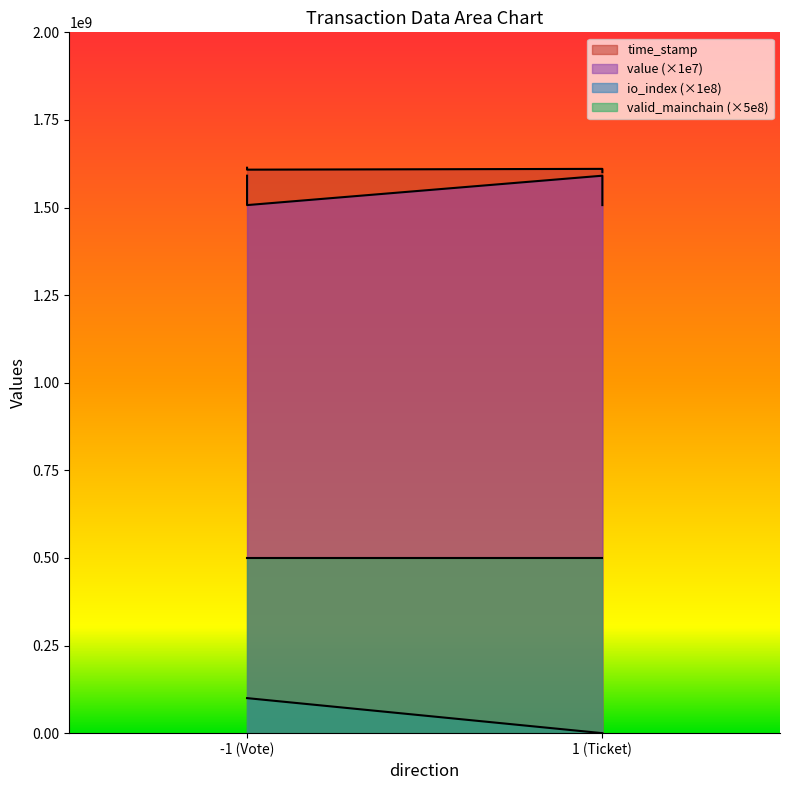

Between -1 (Vote) and 1 (Ticket), which series saw the biggest shift?

value